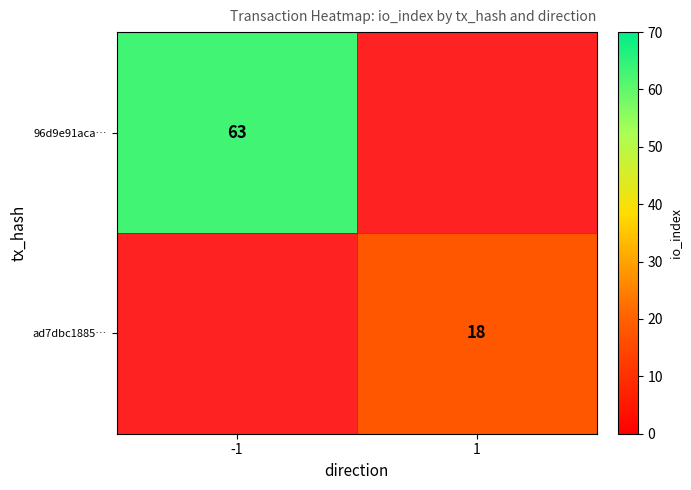

Is it true that ad7dbc1885… equals 29 at 1?

False